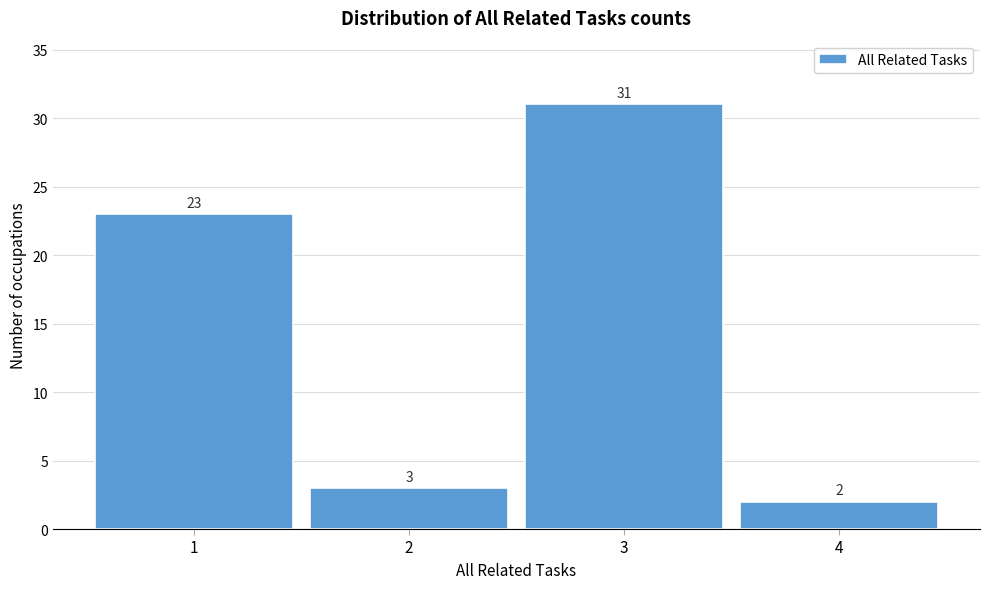

Reading left to right, transcribe this chart: for each bar, give the range it covers on the x-axis and its height.

0.5 to 1.5: 23
1.5 to 2.5: 3
2.5 to 3.5: 31
3.5 to 4.5: 2